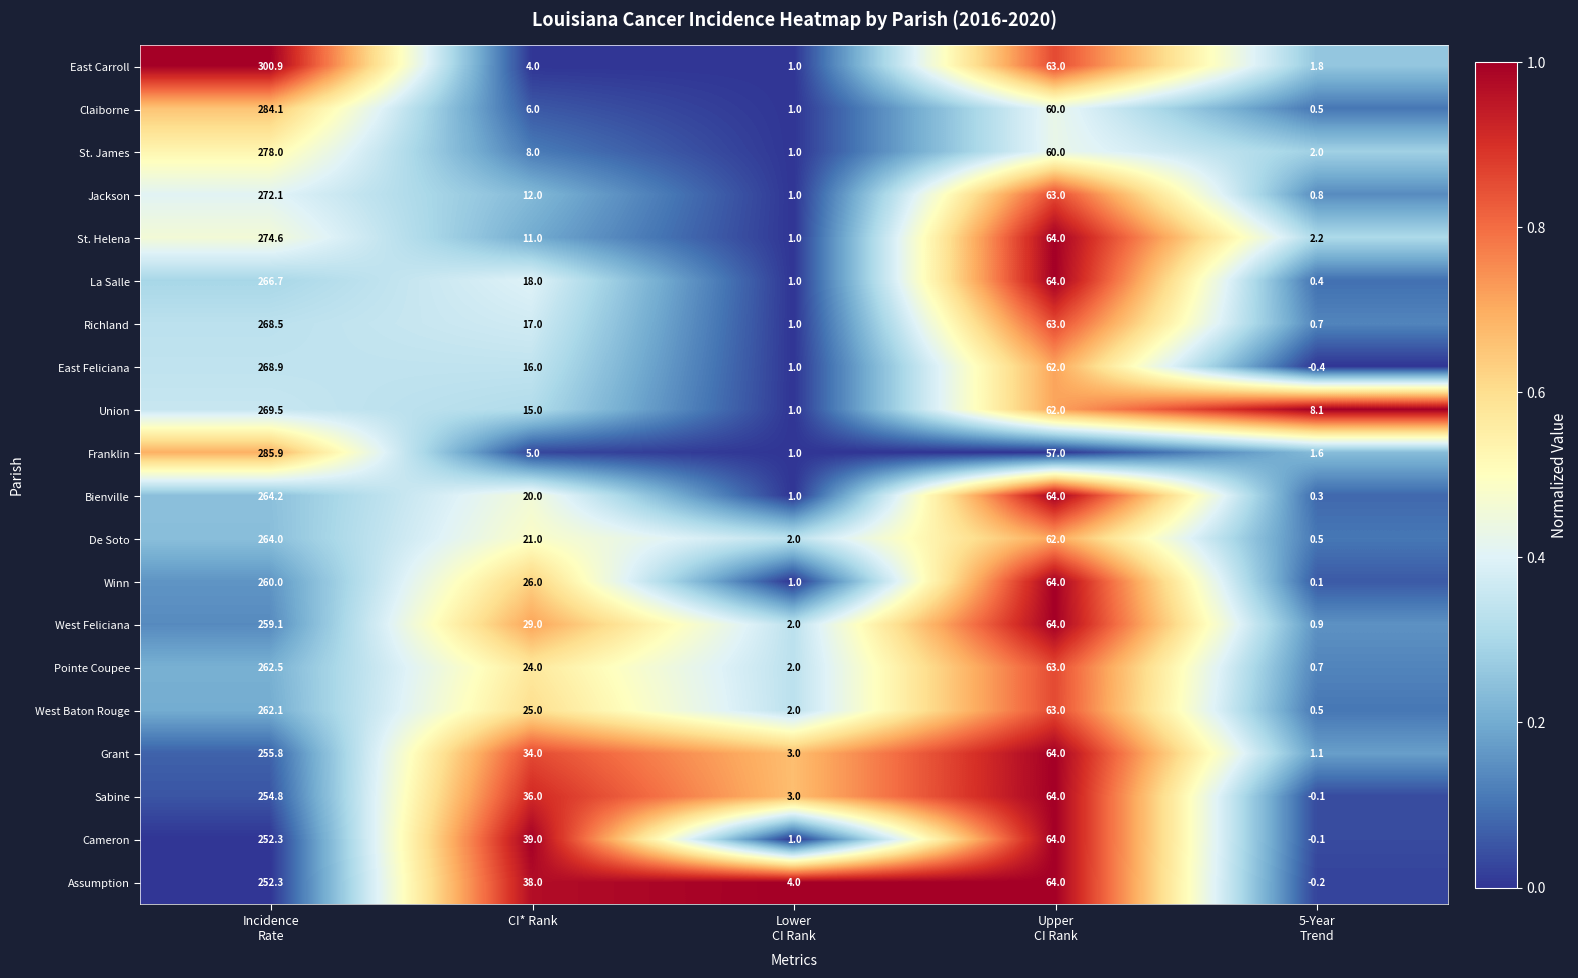

At CI* Rank, list the series in order from largest to smallest.

Cameron, Assumption, Sabine, Grant, West Feliciana, Winn, West Baton Rouge, Pointe Coupee, De Soto, Bienville, La Salle, Richland, East Feliciana, Union, Jackson, St. Helena, St. James, Claiborne, Franklin, East Carroll